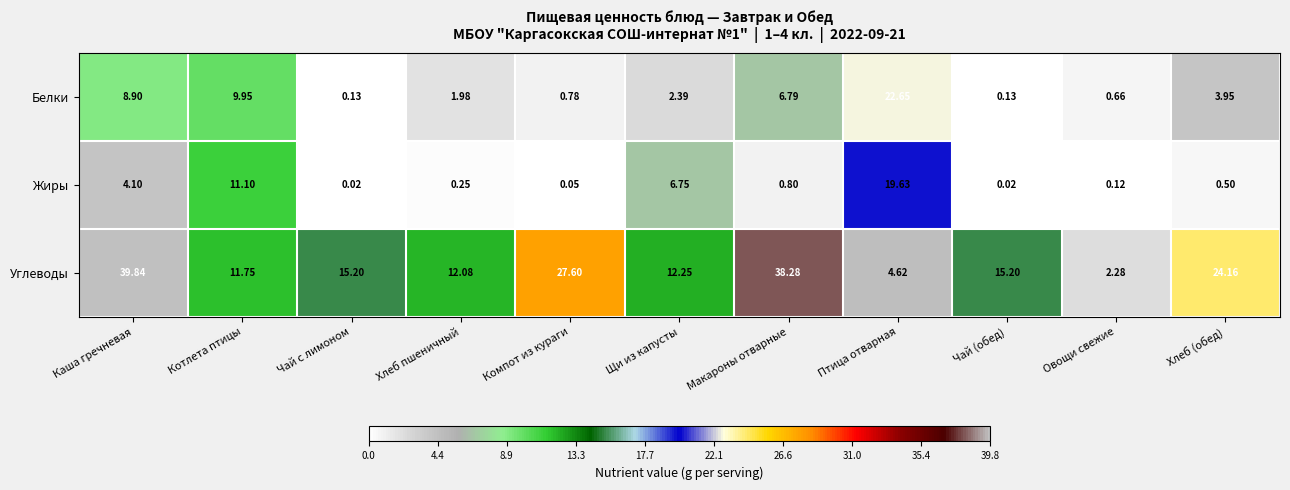

Which series has the widest spread of values?

Углеводы